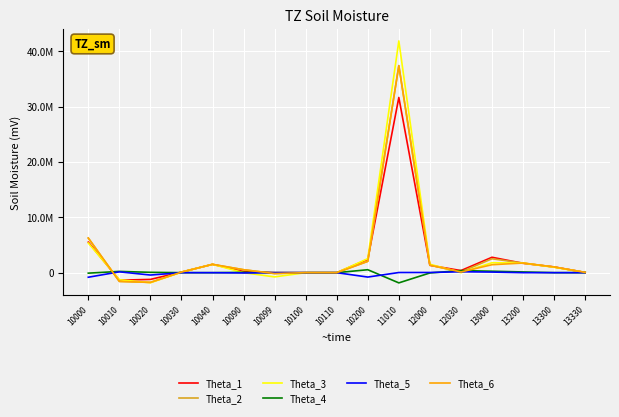

Is this an area chart (filled region under the line)?

No